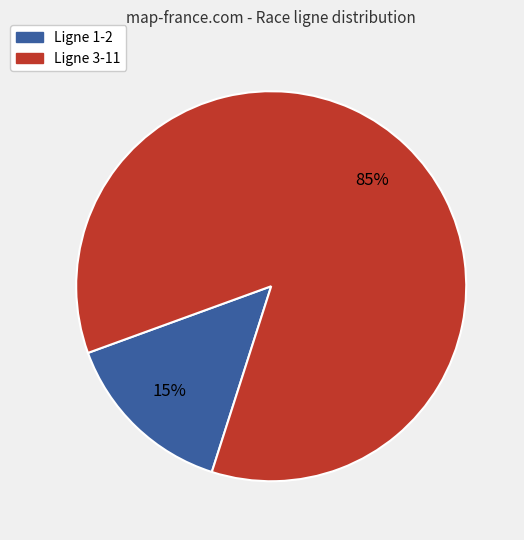

Between Ligne 1-2 and Ligne 3-11, which is larger?

Ligne 3-11